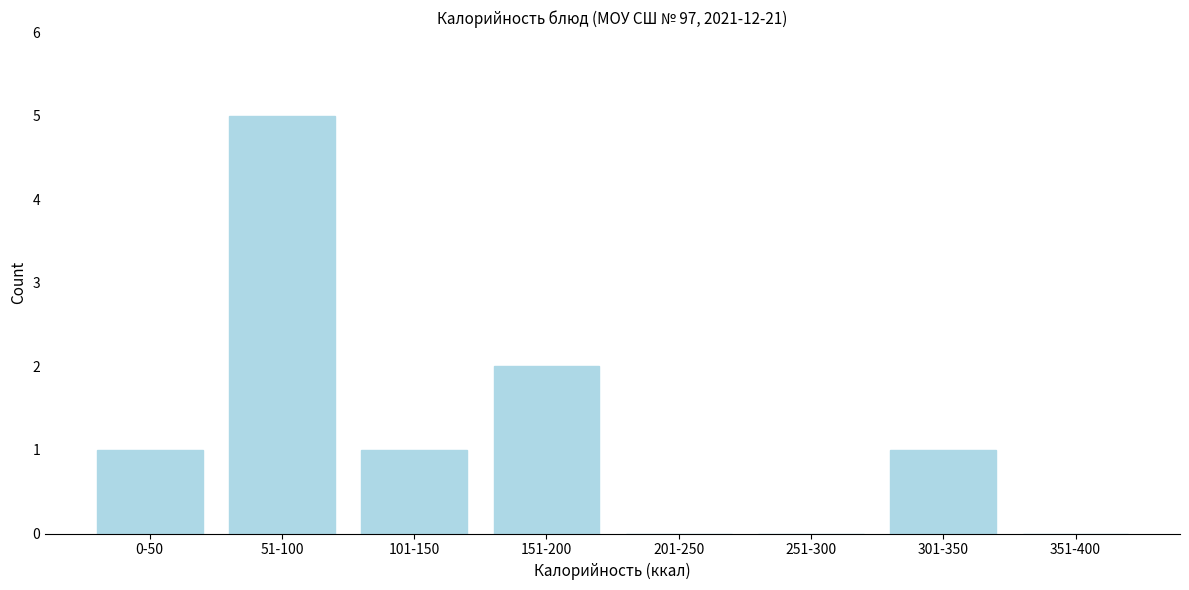

Reading left to right, extract all data points from this chart.

0-50=1	51-100=5	101-150=1	151-200=2	201-250=0	251-300=0	301-350=1	351-400=0